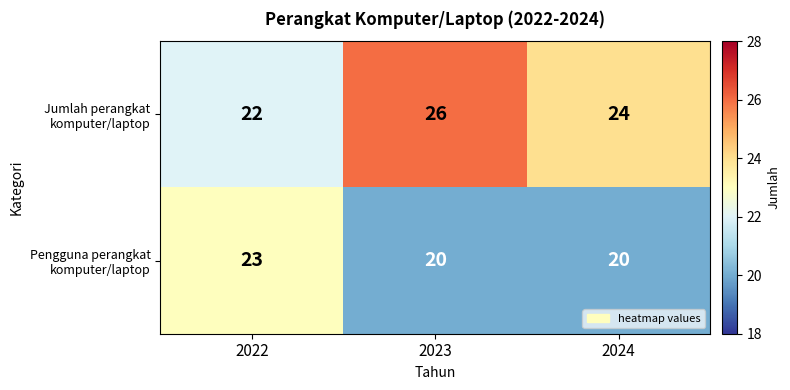

What is the difference between the highest and lowest values at 2024?

4